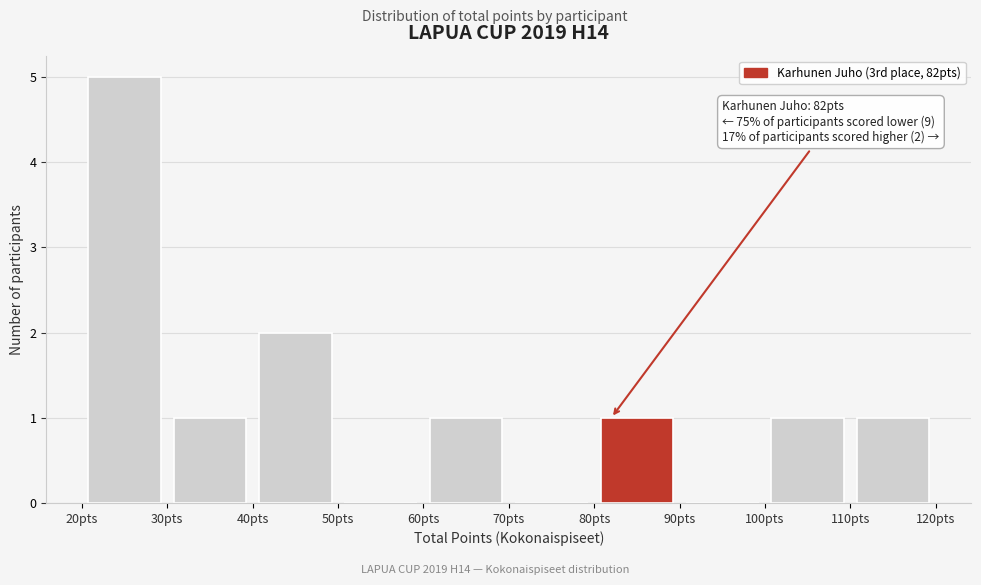

Which range on the x-axis has the tallest bar?

20 to 30